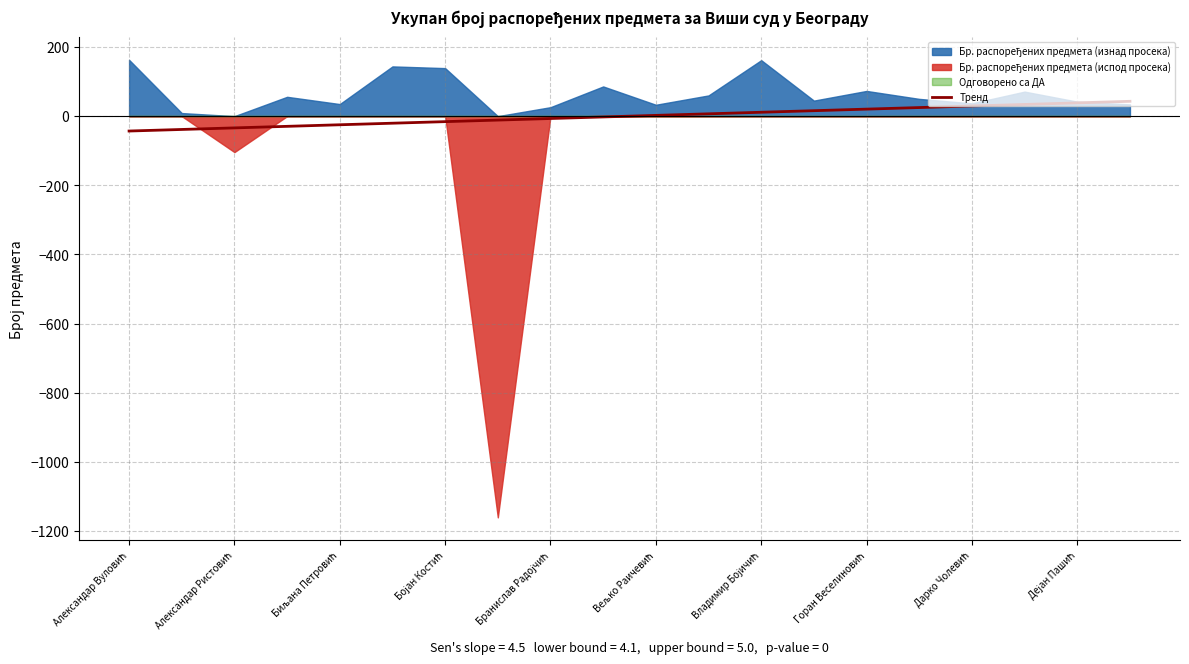

What is the maximum value for Тренд?

43.0